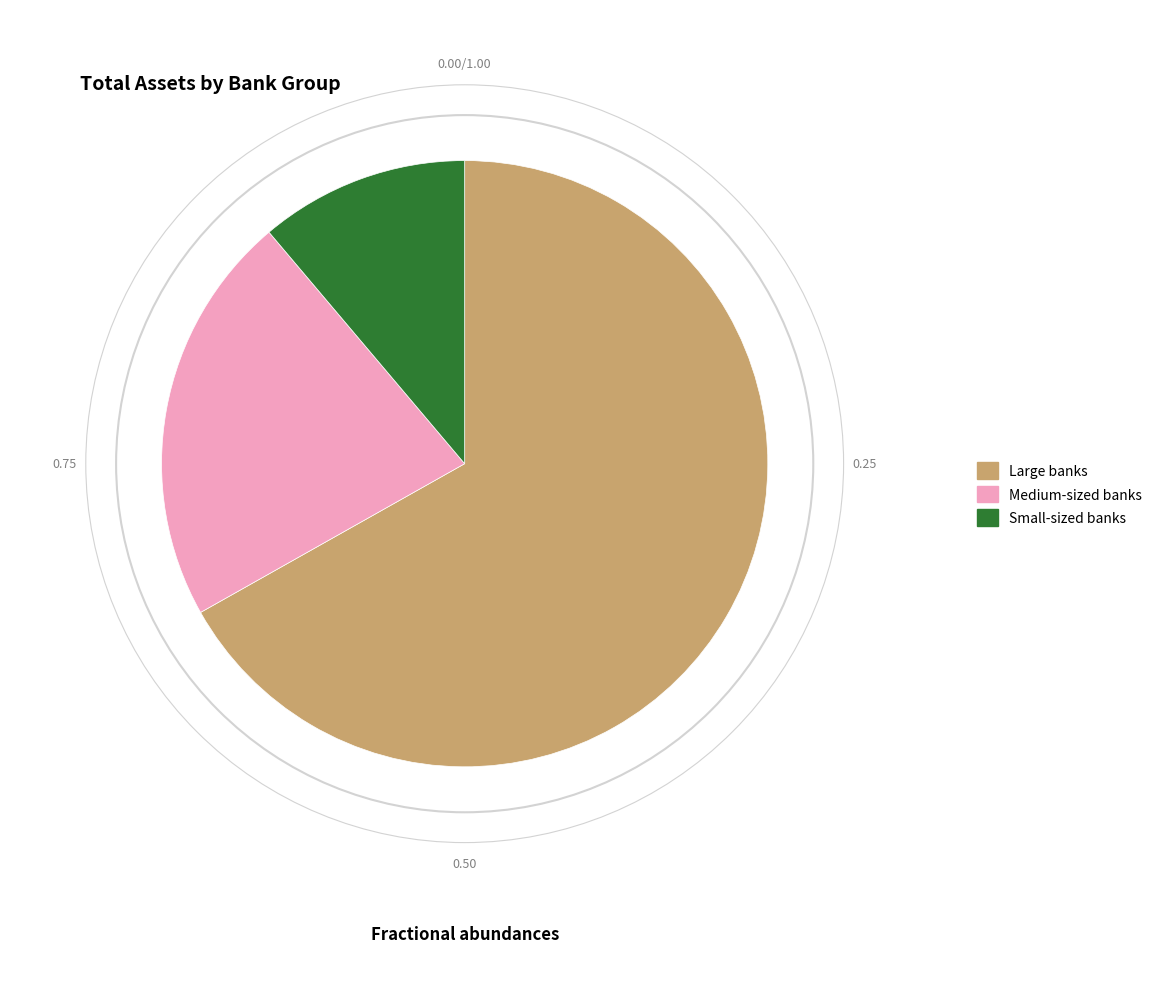

Count the number of slices in the pie.

3